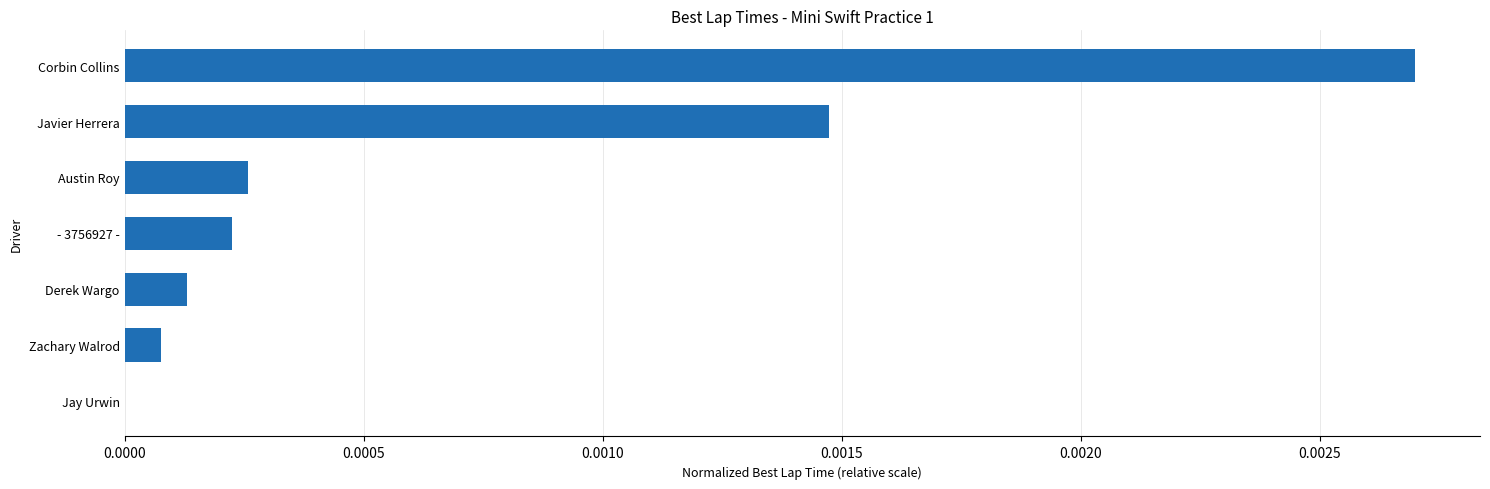

Which has a higher value, Derek Wargo or Austin Roy?

Austin Roy